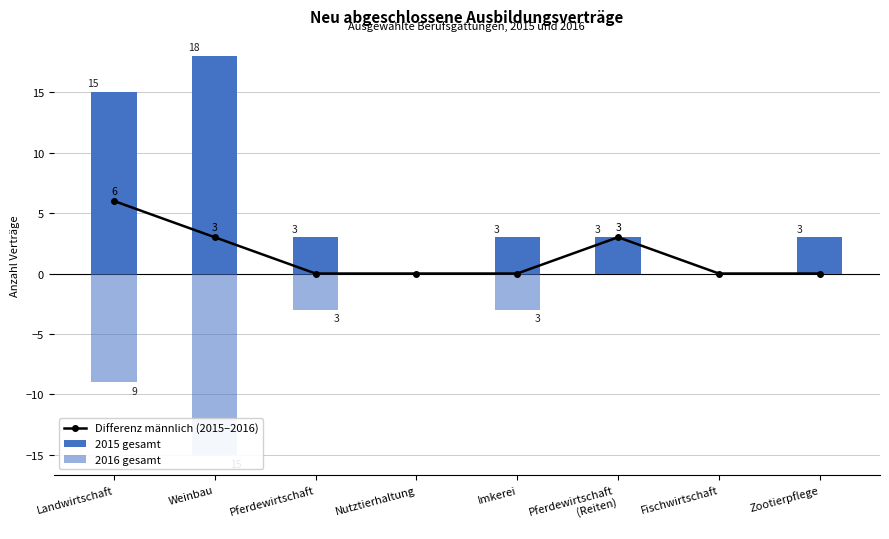

How many data points does each series have?

8